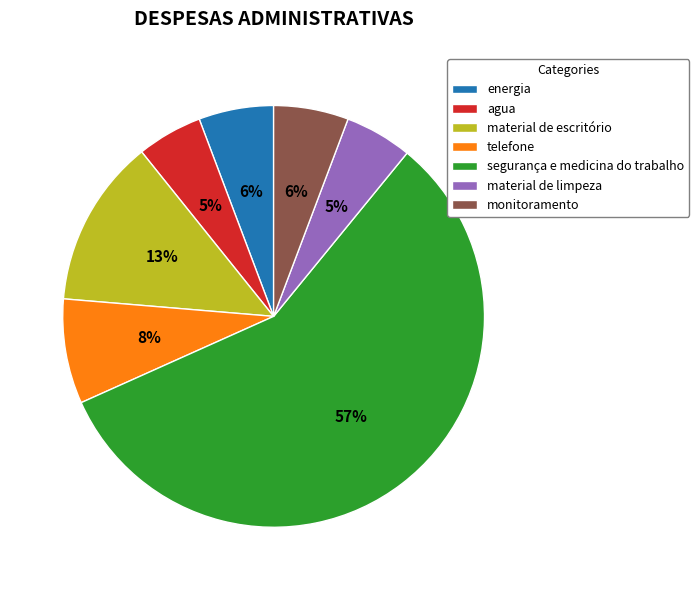

To the nearest percent, what is the combined percentage of agua and monitoramento?

11%